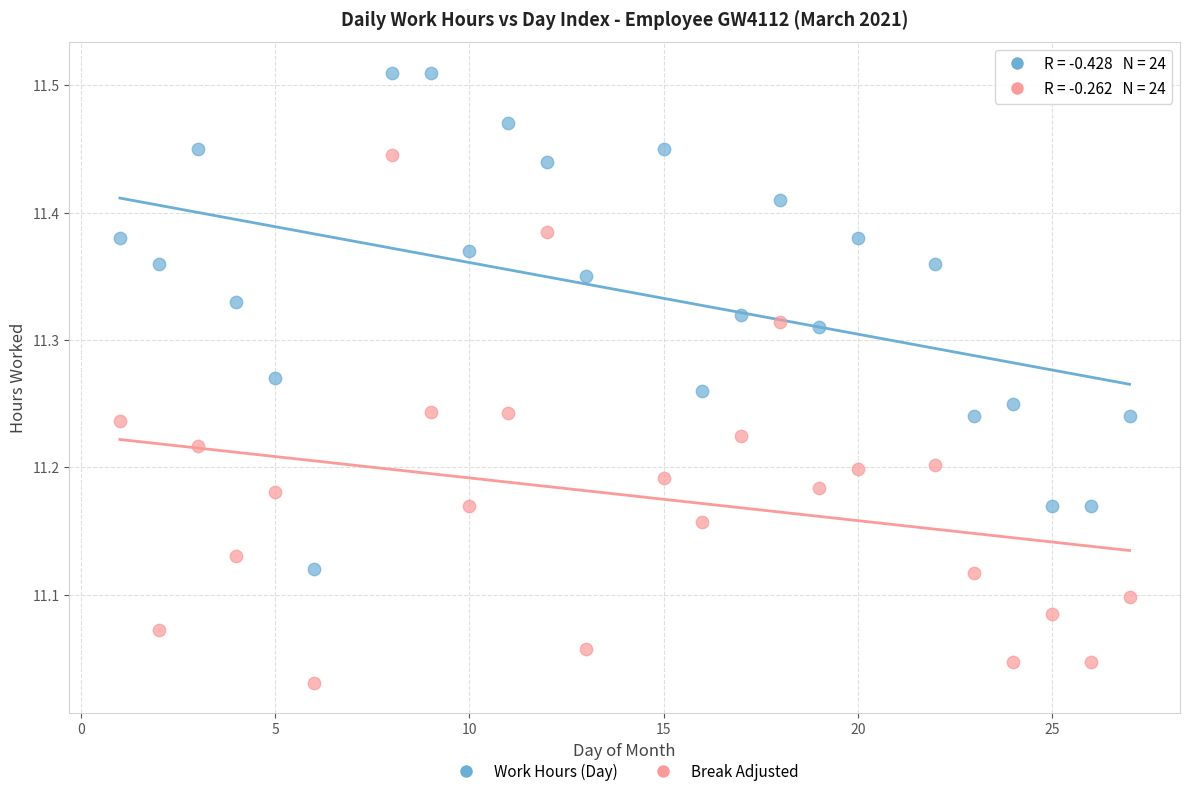

Across all data points, what is the range of X values (max minus min)?

26.0